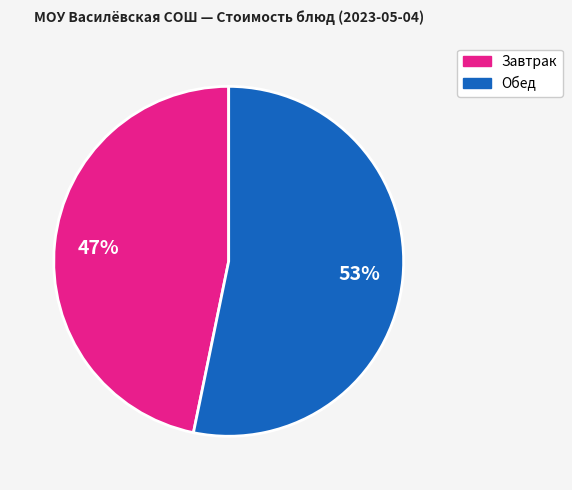

Is there any slice that represents more than half of the pie?

Yes